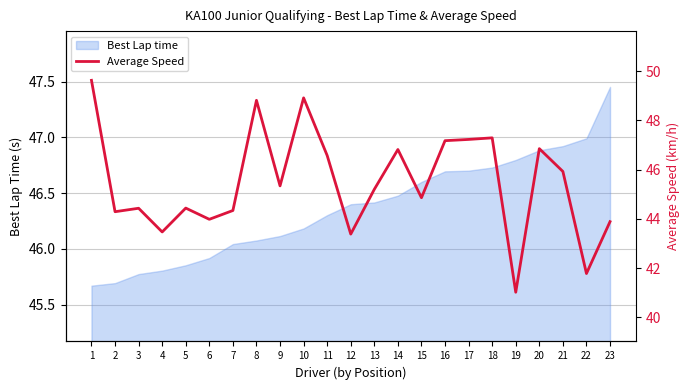

What is the approximate value at 8?

48.8